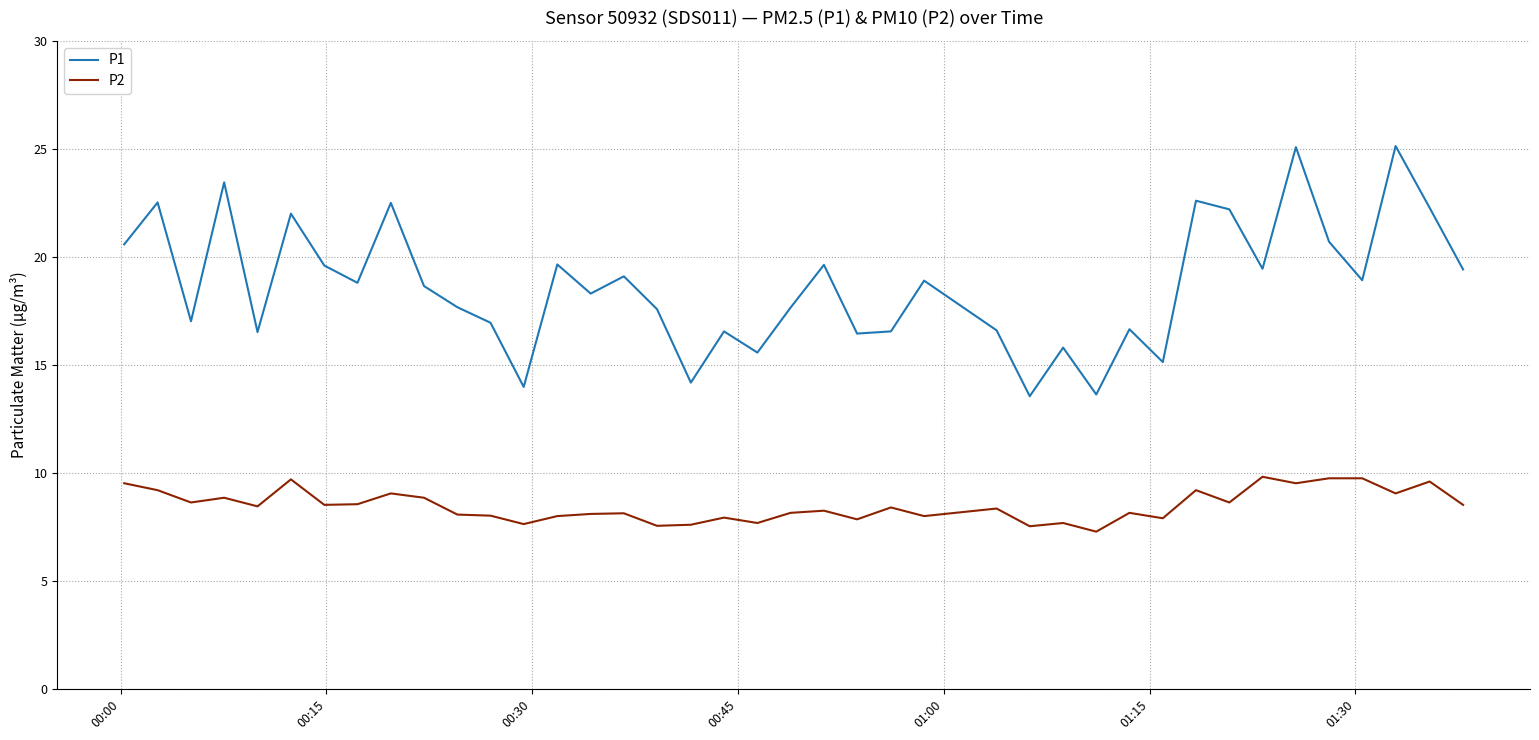

True or false: P2 and P1 cross at least once.

False